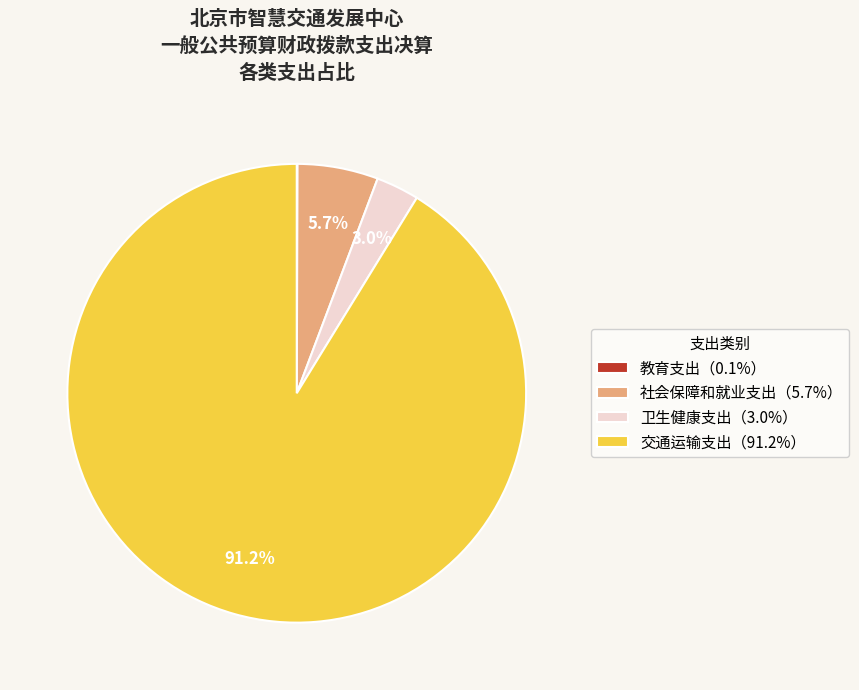

Does any single category account for the majority?

Yes